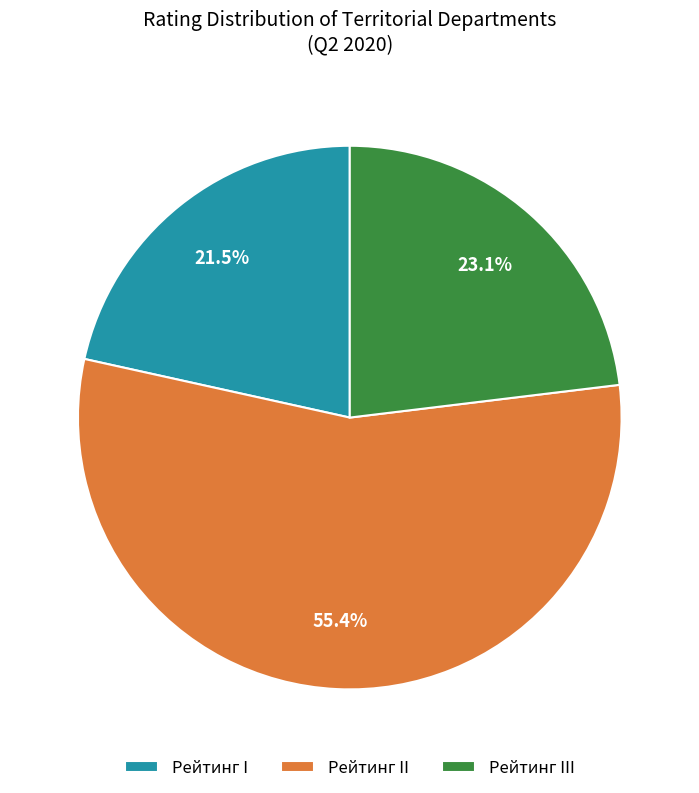

To the nearest percent, what is the difference between the largest and smallest slice percentages?

34%